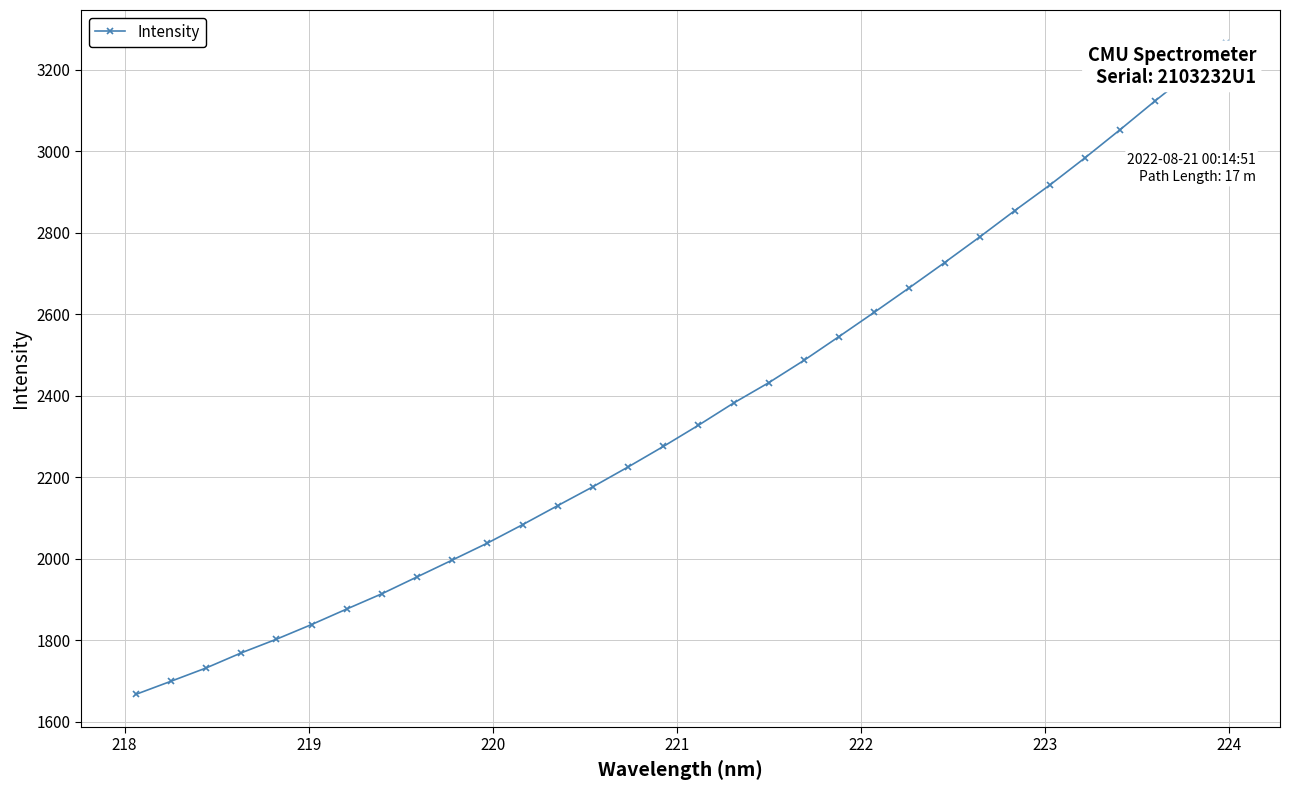

What is the sum of all values?

75537.1